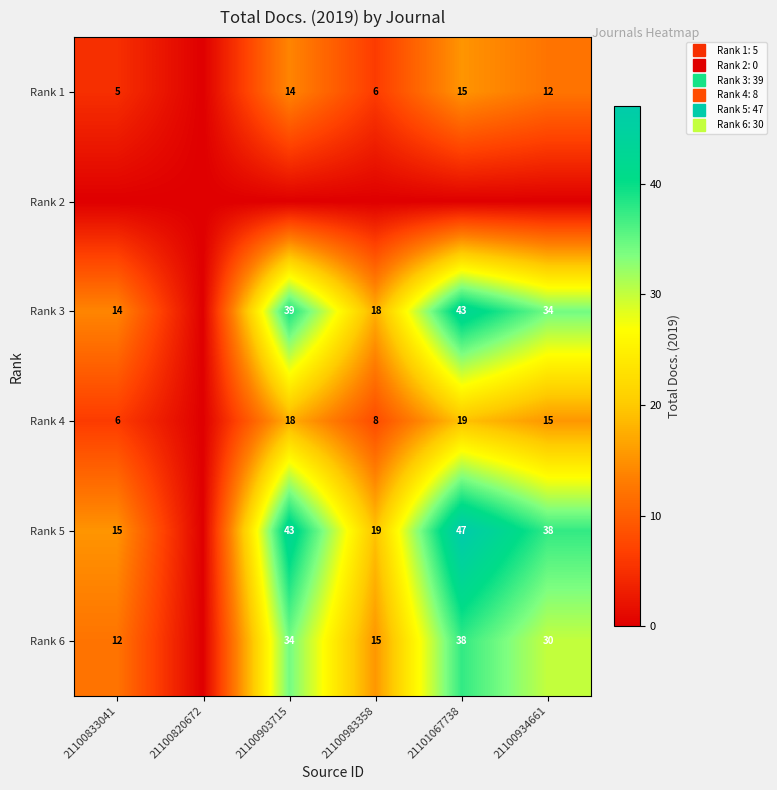

What is the difference between the second highest and minimum values in the Rank 4 series?

17.7